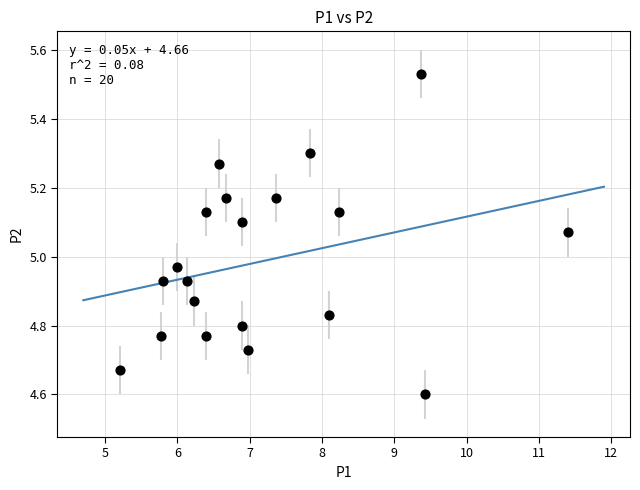

What is the range of X values (max minus min)?

6.2